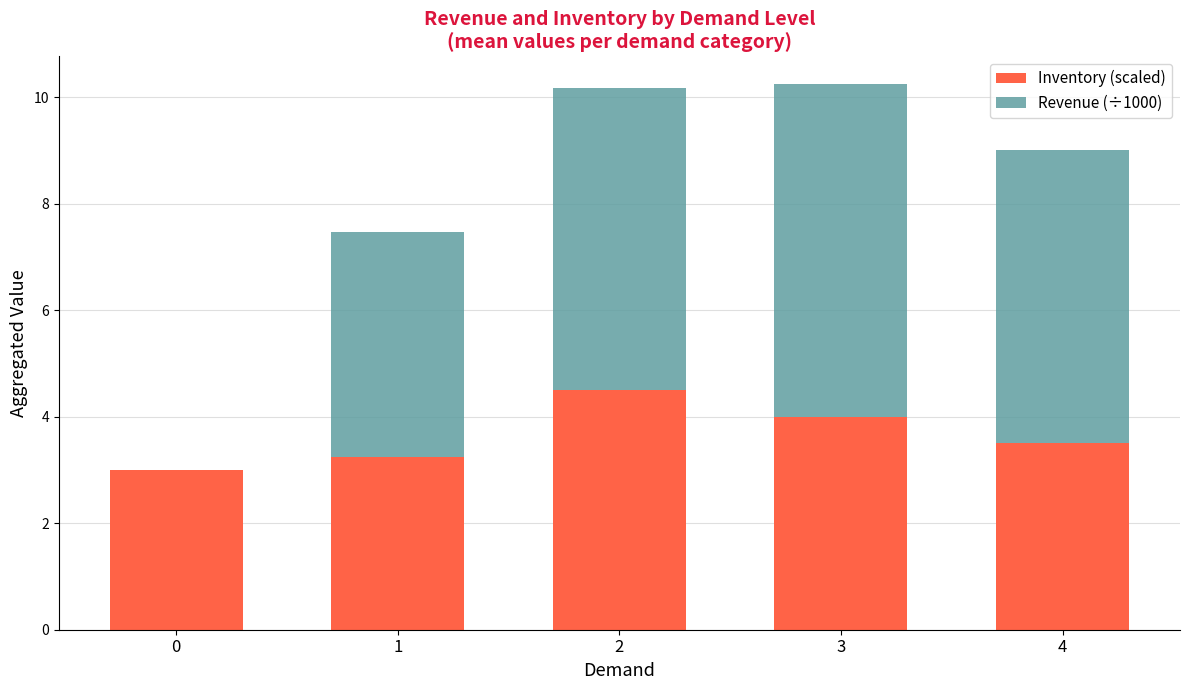

What is the sum of the Inventory (scaled) values at 4 and 3?

7.5